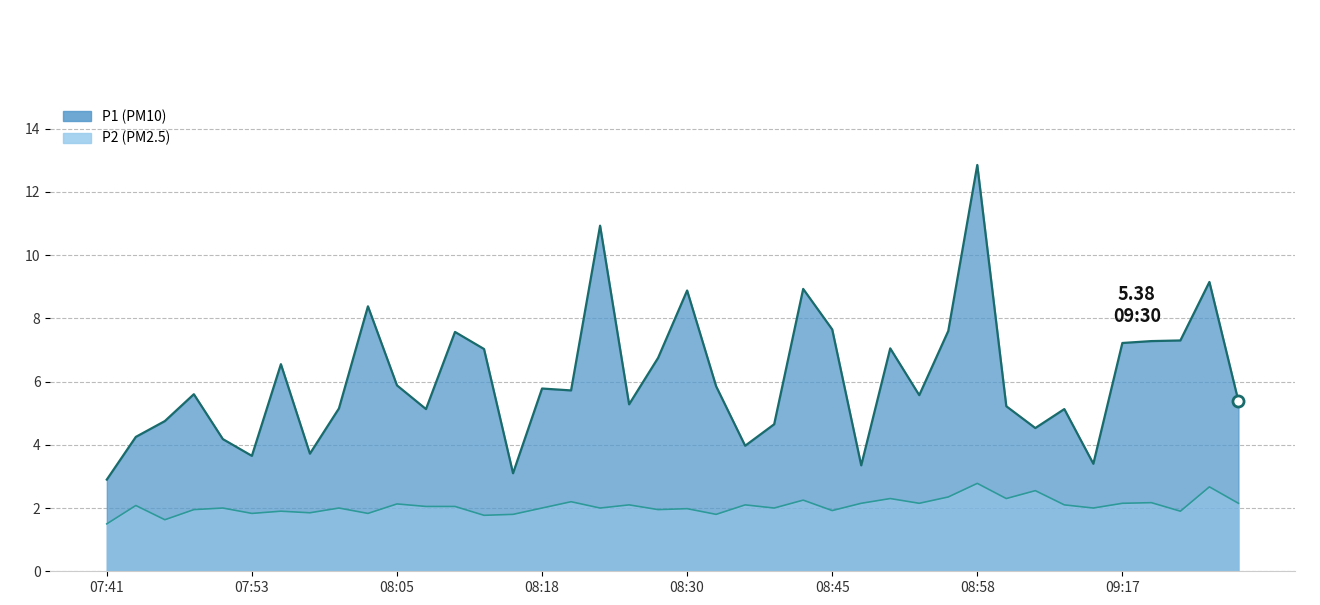

How many data points in P2 are above 2?

20